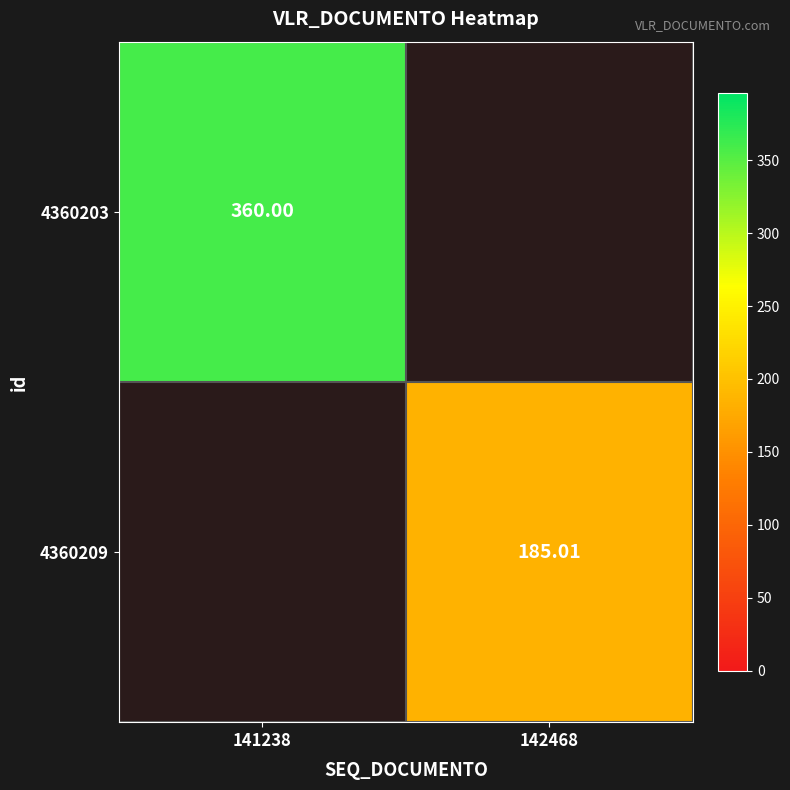

What is the difference between the maximum and minimum values in the 4360209 series?

185.0